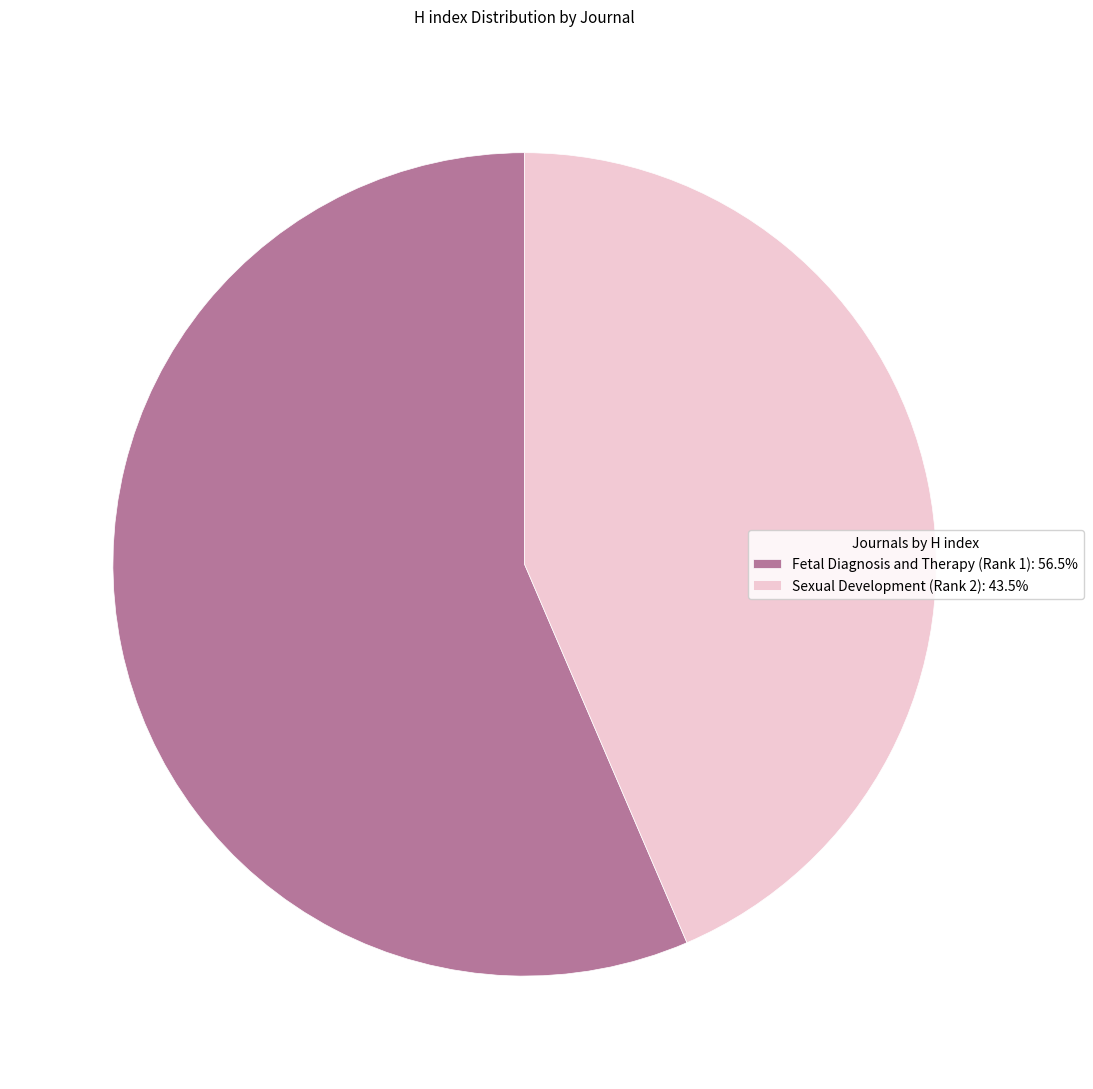

Rank the categories by value from lowest to highest.

Sexual Development (Rank 2), Fetal Diagnosis and Therapy (Rank 1)